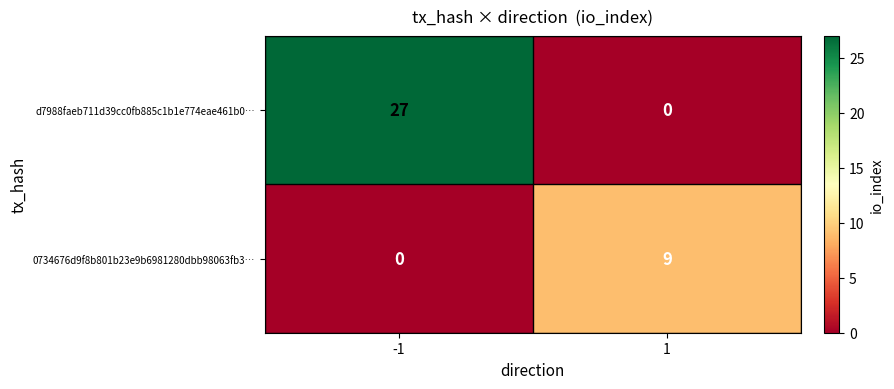

Rank the series by their maximum value, from highest to lowest.

d7988faeb711d39cc0fb885c1b1e774eae461b0…, 0734676d9f8b801b23e9b6981280dbb98063fb3…